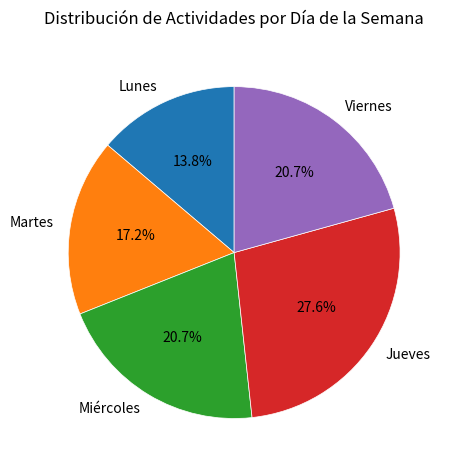

What is the smallest slice in the pie chart?

Lunes